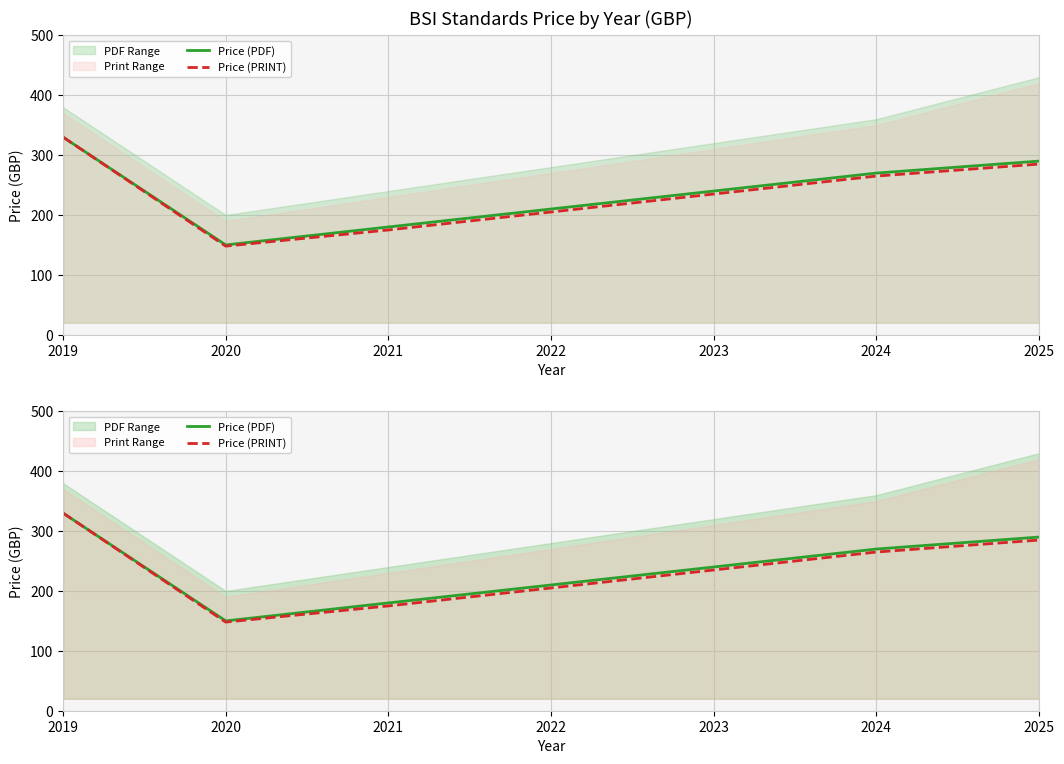

True or false: Price (PRINT) has a value of 205 at 2022.

True